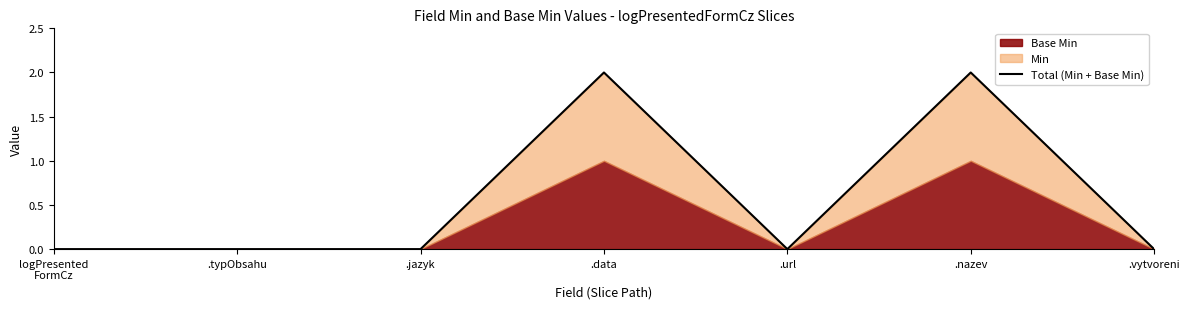

What position from the right is logPresented
FormCz?

7